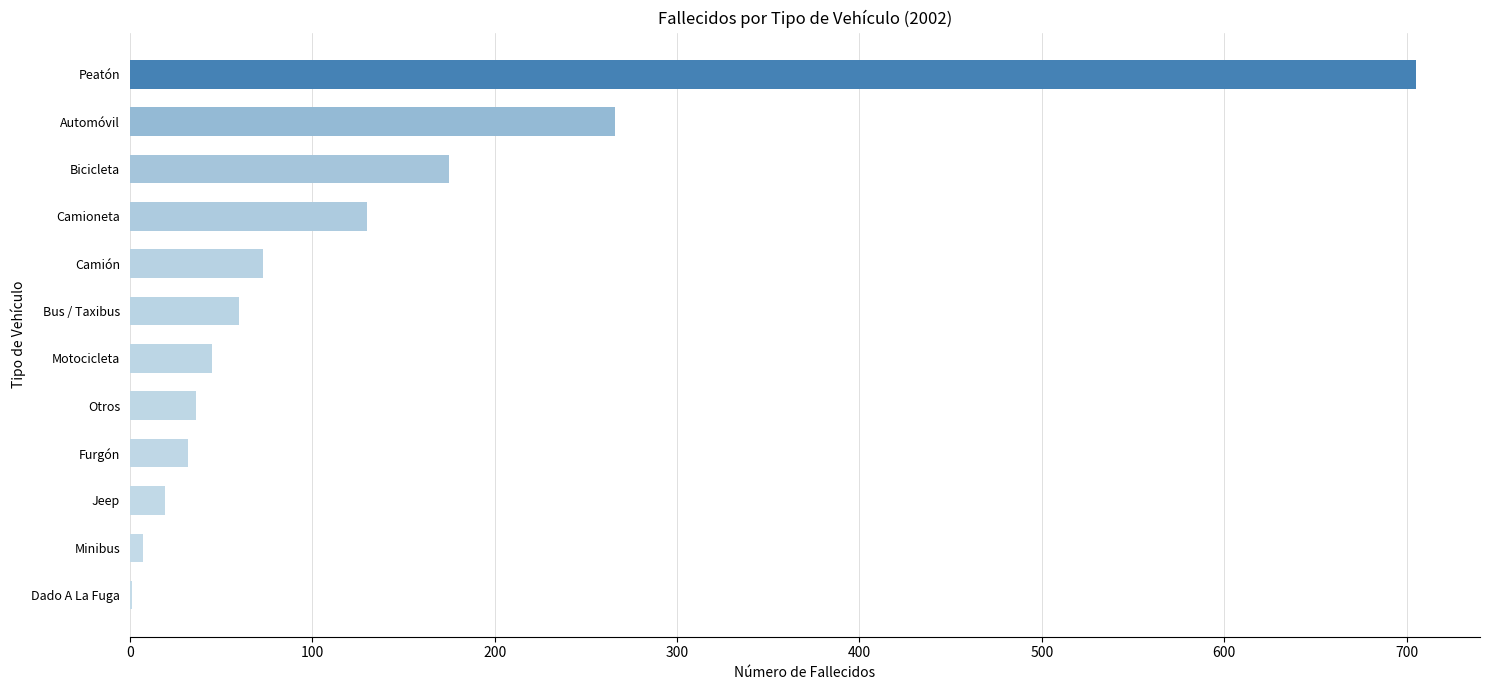

Which has a higher value, Camioneta or Otros?

Camioneta